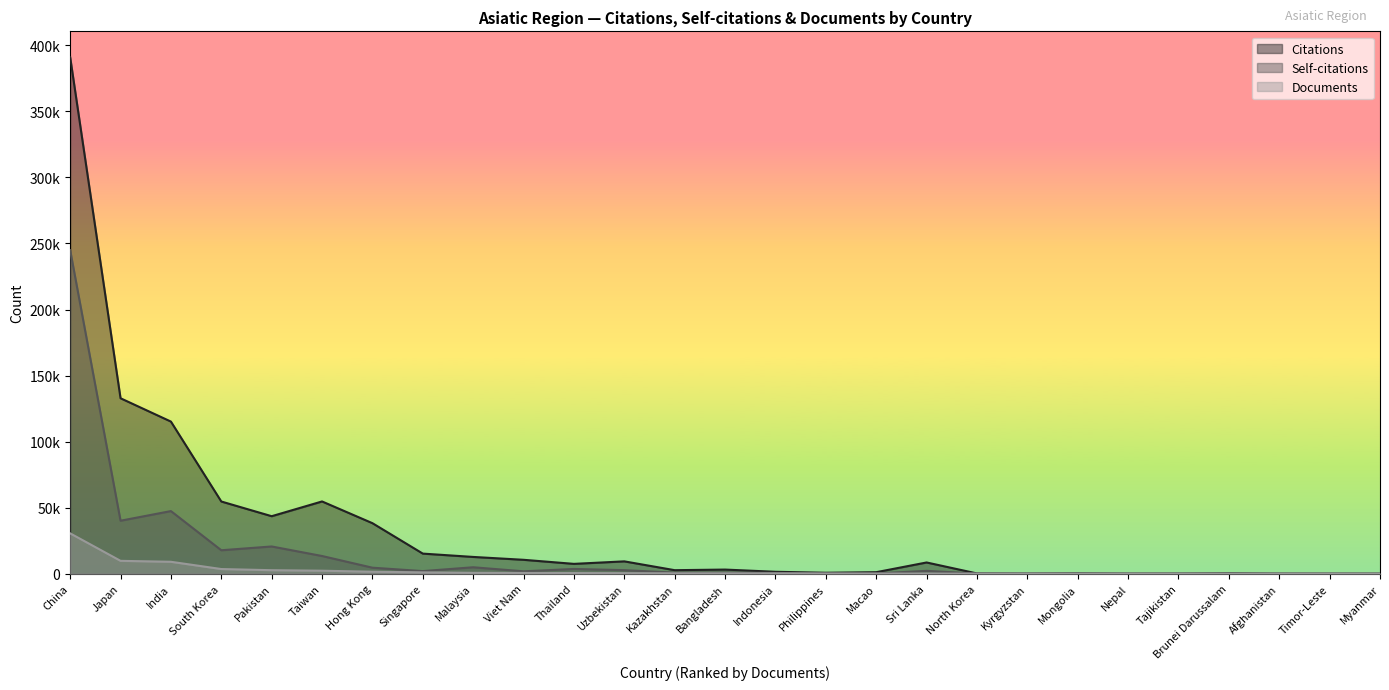

What is the label of the 17th point from the right?

Thailand